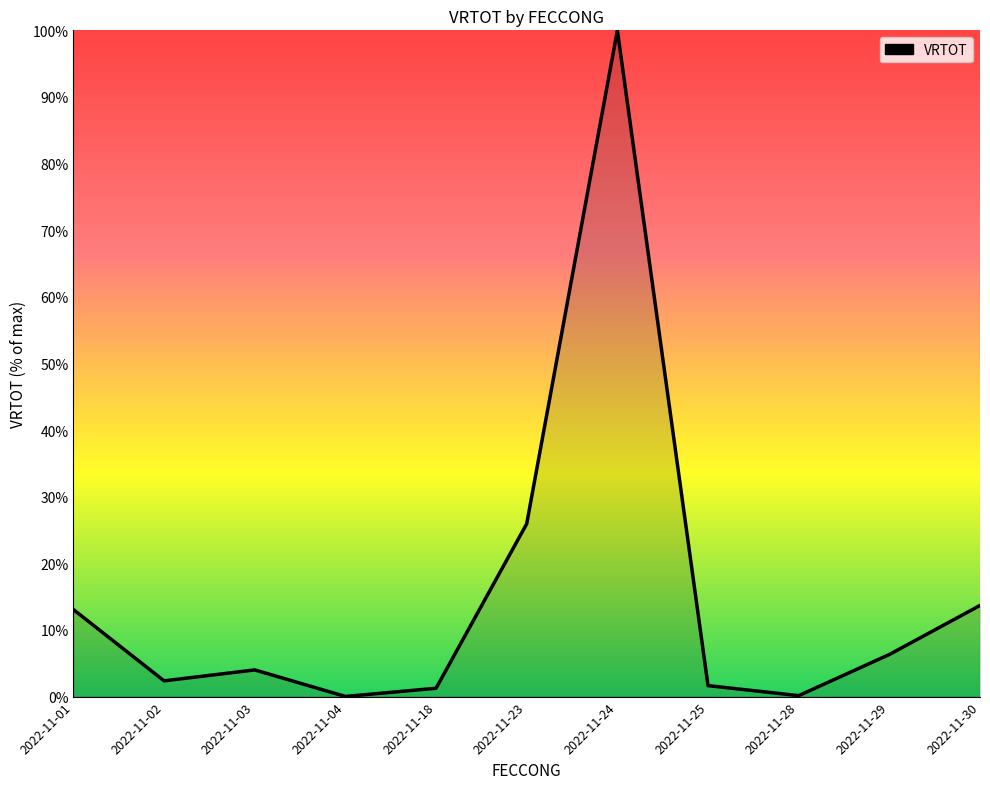

Between 2022-11-28 and 2022-11-02, which is larger?

2022-11-02